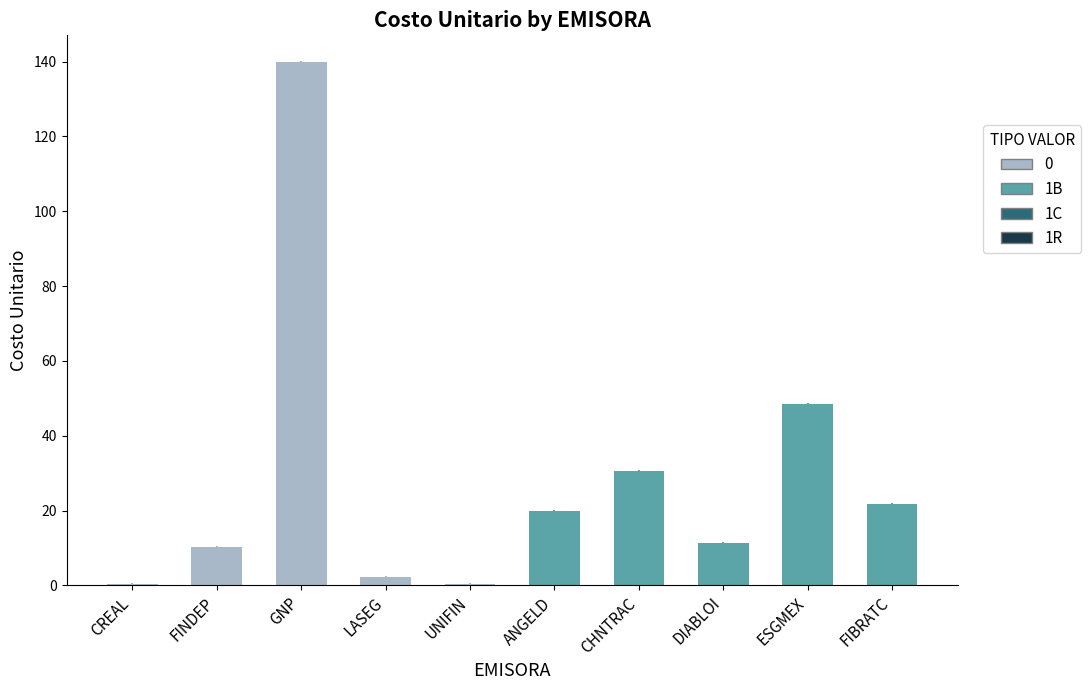

At which label is the value closest to 70?

ESGMEX